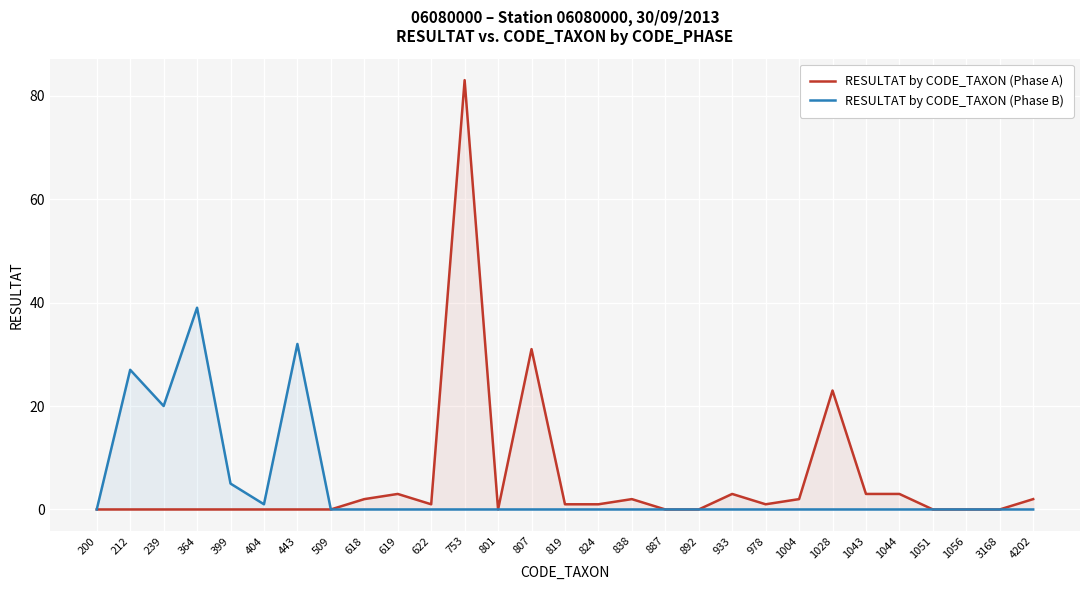

What is the value of the RESULTAT by CODE_TAXON (Phase A) point at the 10th from the left?

3